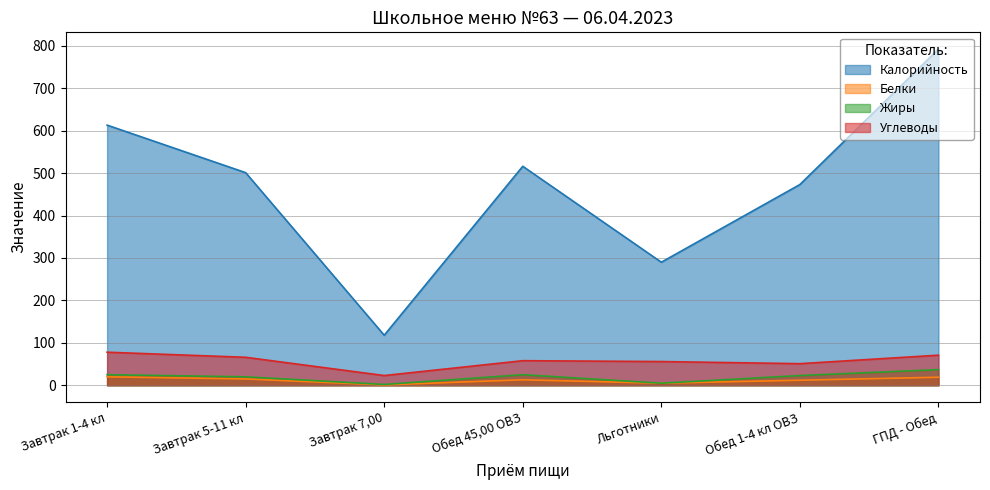

Reading right to left, transcribe all the data shown in this chart.

Калорийность: 792	473	290	516	118	501	613
Белки: 19	12	5	13	1	15	20
Жиры: 37	23	5	25	2	20	25
Углеводы: 71	51	56	58	23	66	78